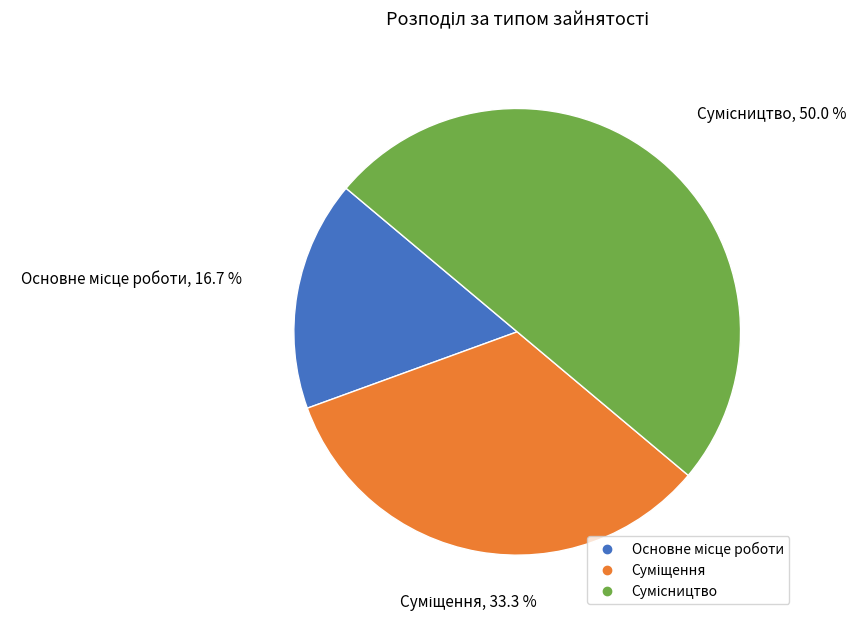

True or false: Сумісництво accounts for 50% of the total.

True